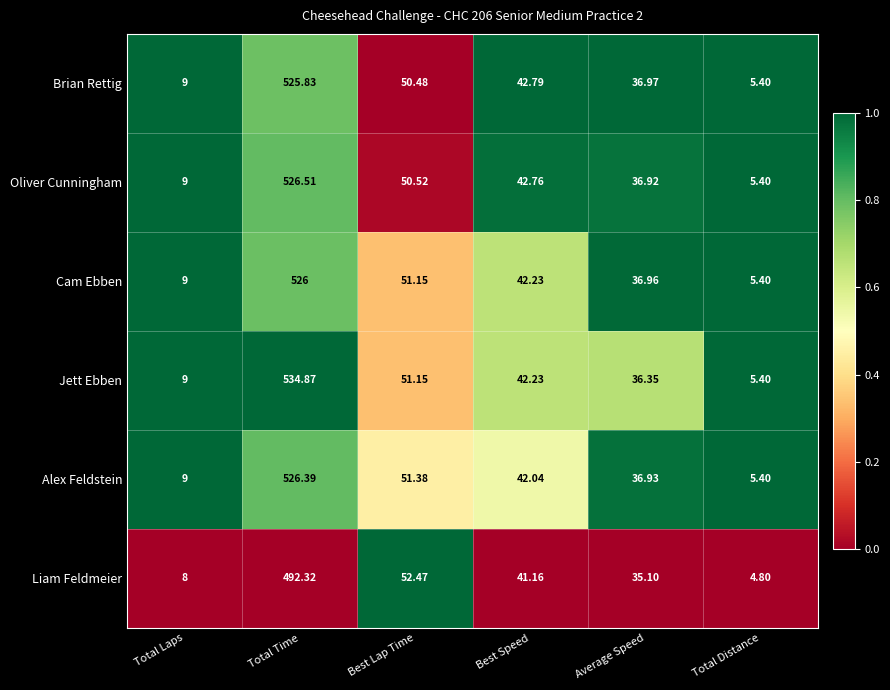

At which label does Jett Ebben reach its peak?

Total Time